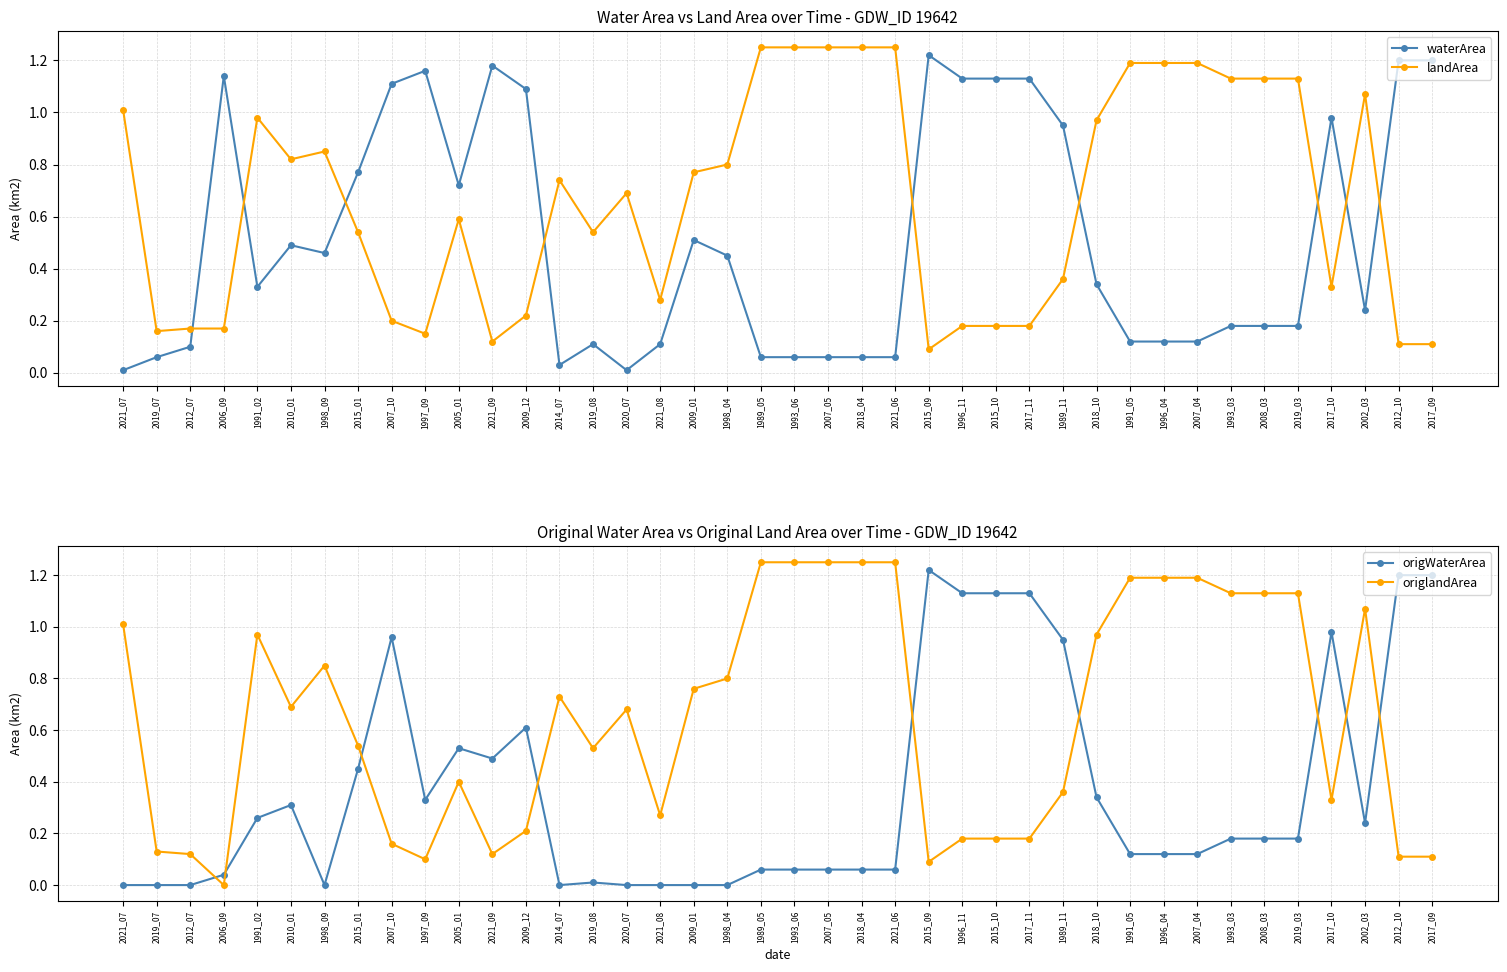

At which category does origlandArea reach its first local peak?

1991_02